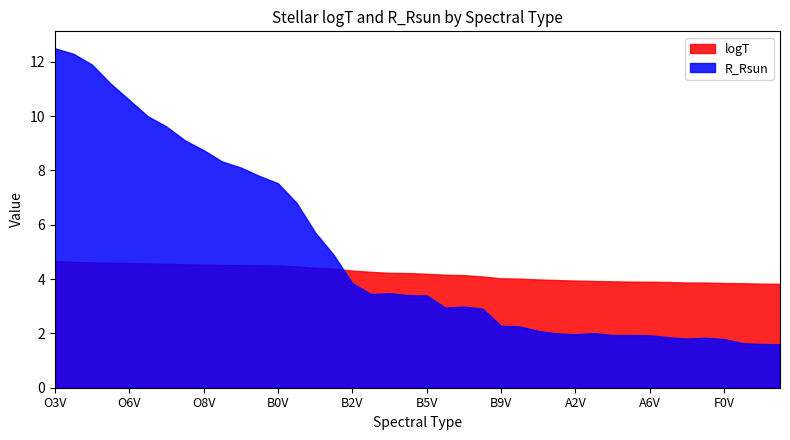

At which label does logT first exceed 4?

O3V